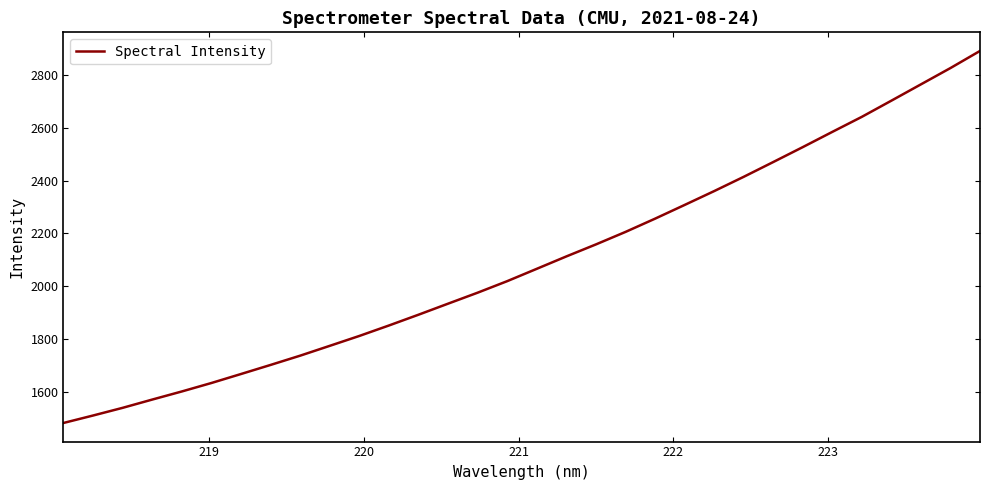

What is the minimum value shown in the chart?

1480.9